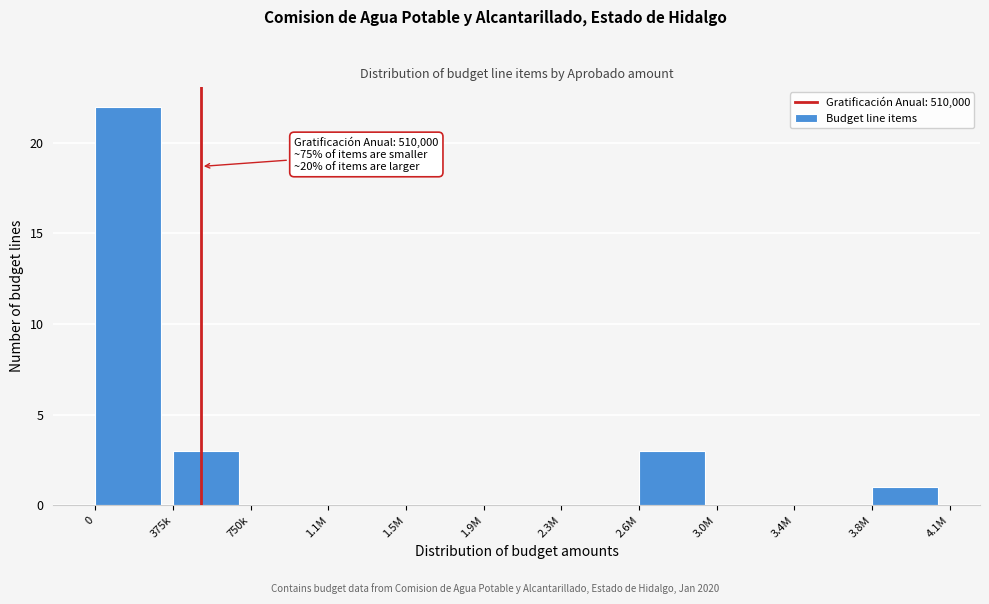

Reading left to right, what are all the values shown in this chart?

0=22	375k=3	750k=0	1.1M=0	1.5M=0	1.9M=0	2.3M=0	2.6M=3	3.0M=0	3.4M=0	3.8M=1